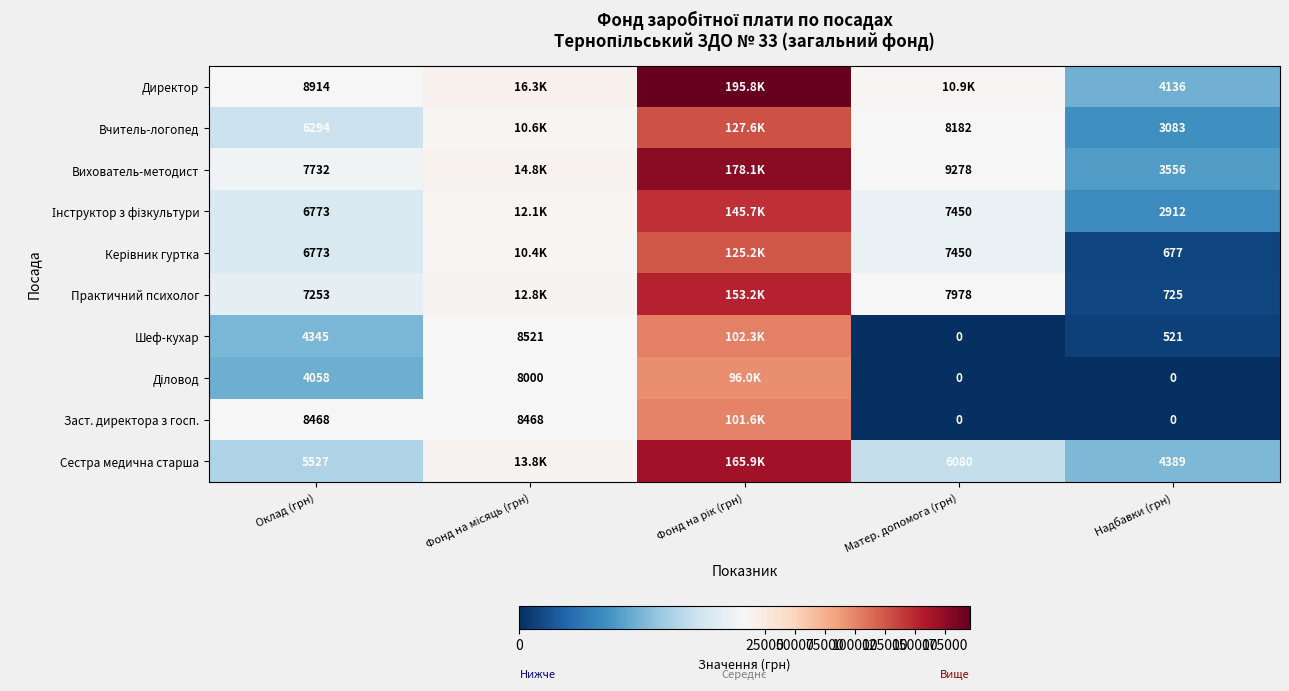

Read the Директор value at Матер. допомога (грн).

10875.1